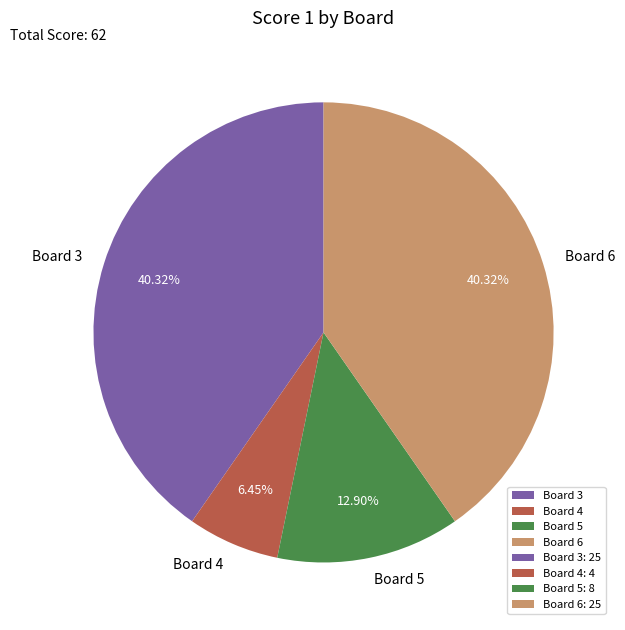

Combined, what portion of the pie is Board 3 and Board 5?

53.2%